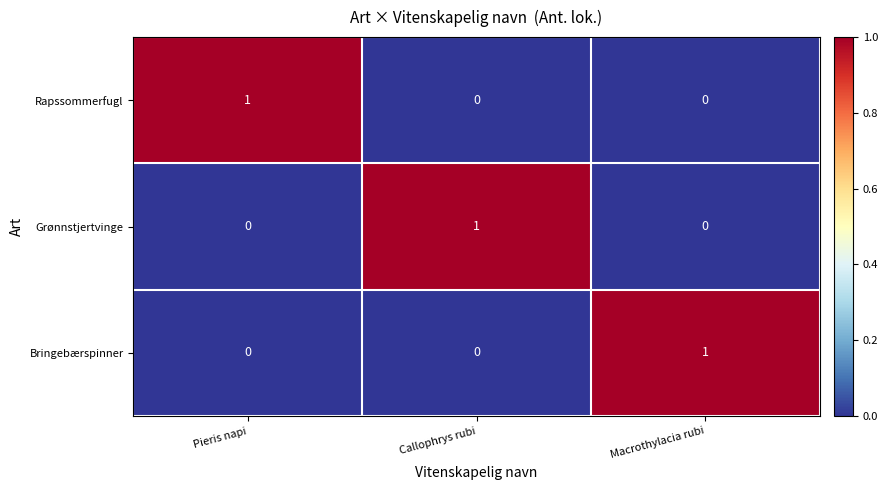

At how many categories does at least one series exceed 0?

3